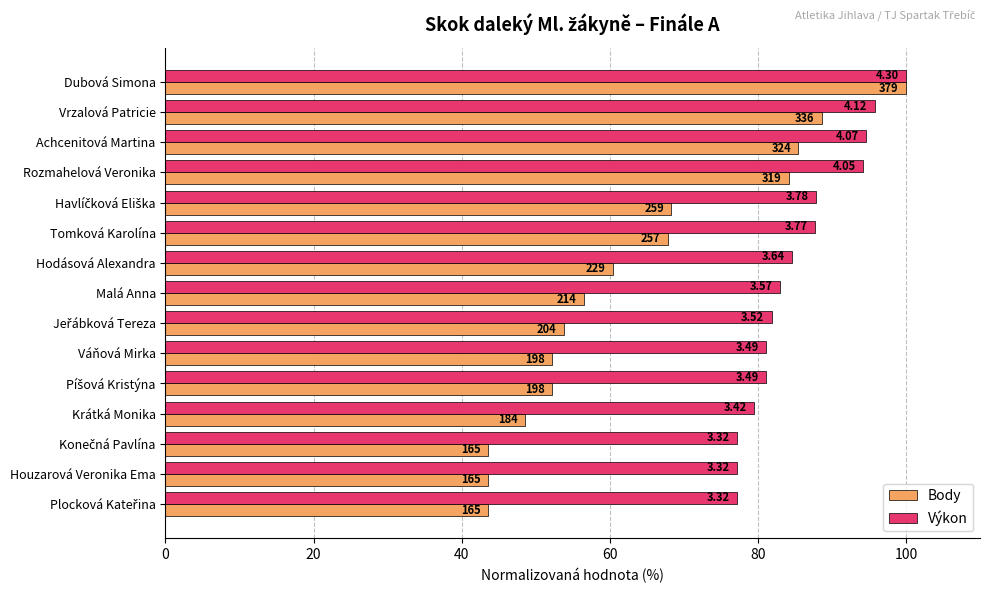

What are all the series names shown in the legend?

Body, Výkon